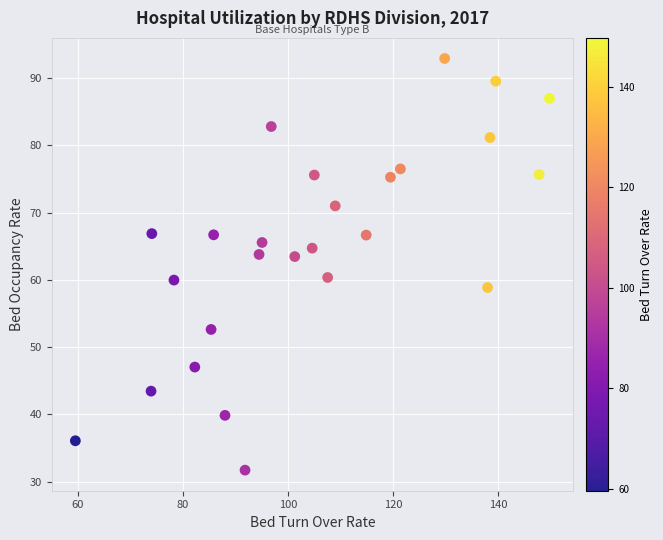

What is the range of X values (max minus min)?

90.2